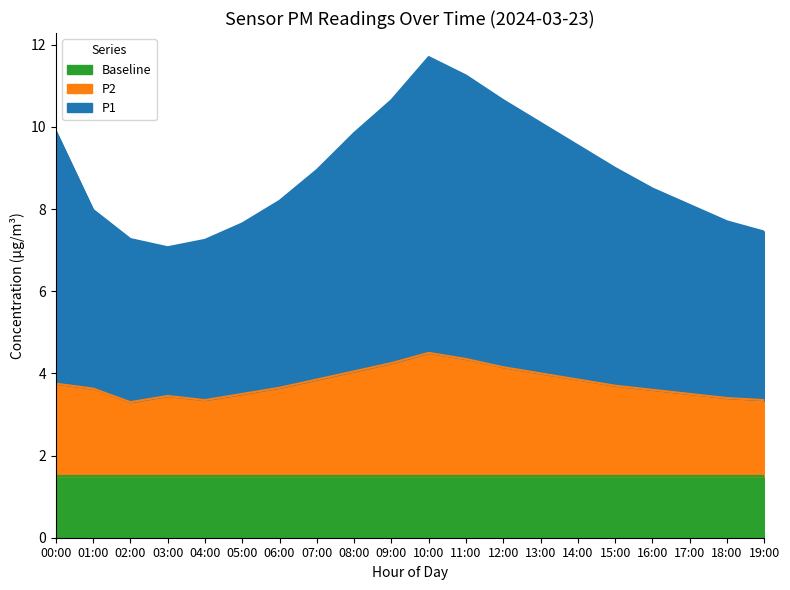

What is the spread (max minus min) of values at 02:00?

2.5